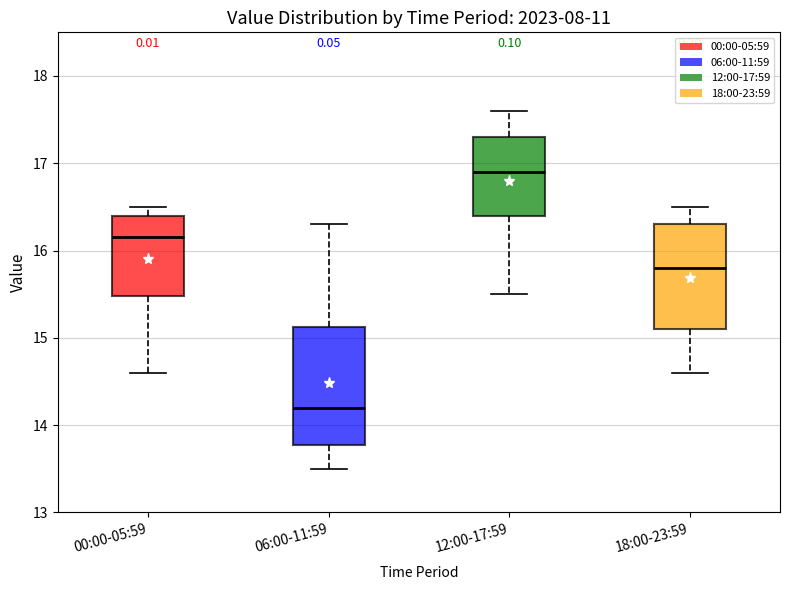

Reading left to right, read every box against the y-axis: the position of its median line, the range the box covers, and the ends of its whiskers. The values are not printed on the chart, so give them approximately, as read against the axis.

00:00-05:59: median 16.2, box 15.5 to 16.4, whiskers 14.6 to 16.5
06:00-11:59: median 14.2, box 13.8 to 15.1, whiskers 13.5 to 16.3
12:00-17:59: median 16.9, box 16.4 to 17.3, whiskers 15.5 to 17.6
18:00-23:59: median 15.8, box 15.1 to 16.3, whiskers 14.6 to 16.5